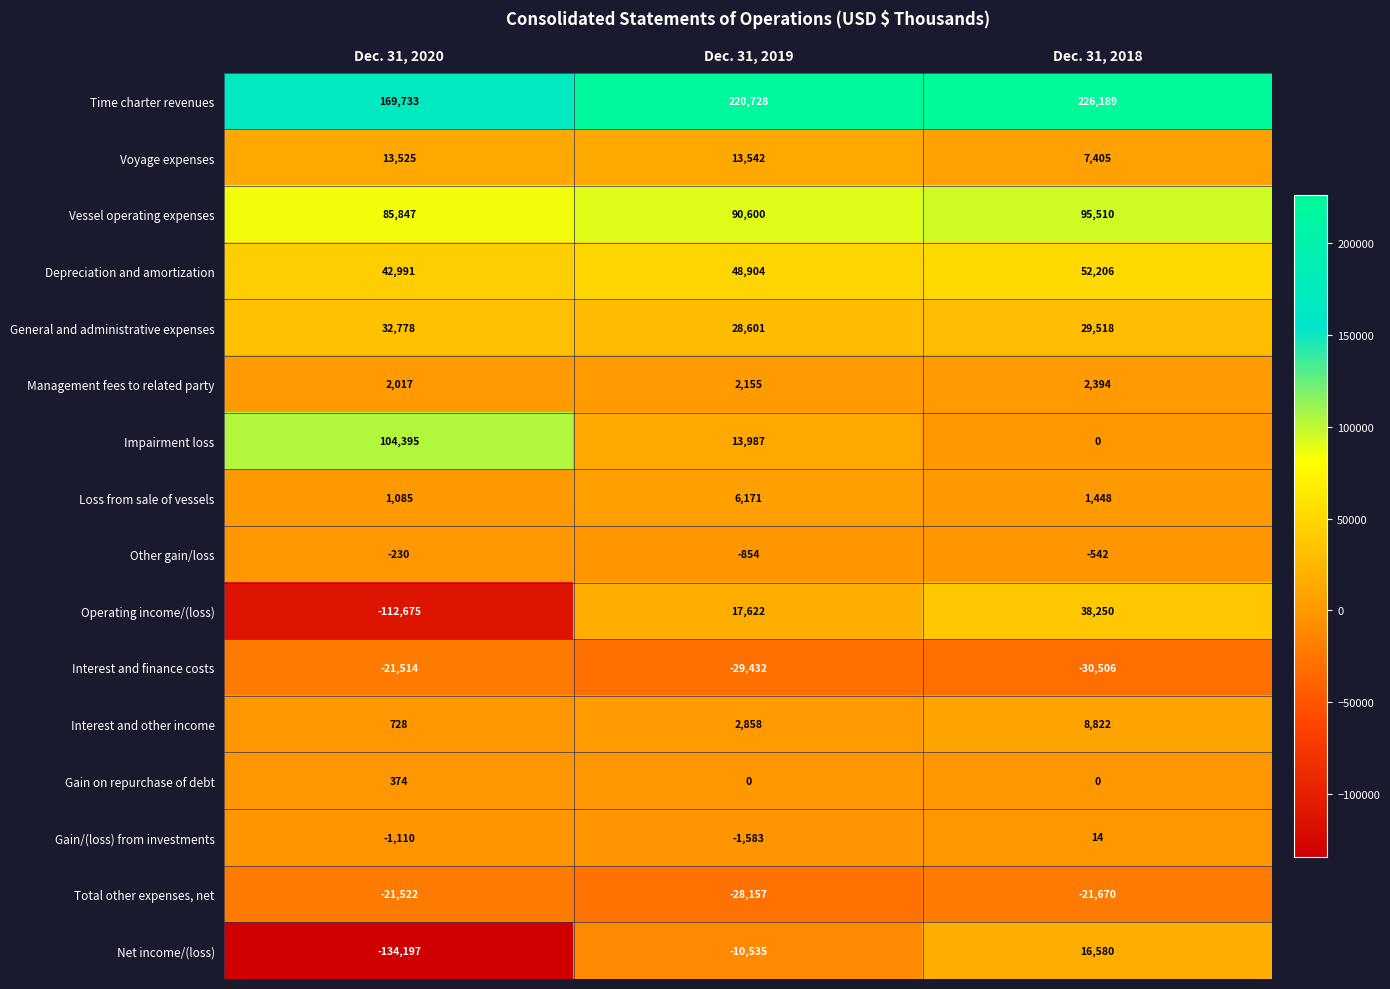

What is the difference between the second highest and minimum values in the Depreciation and amortization series?

5913